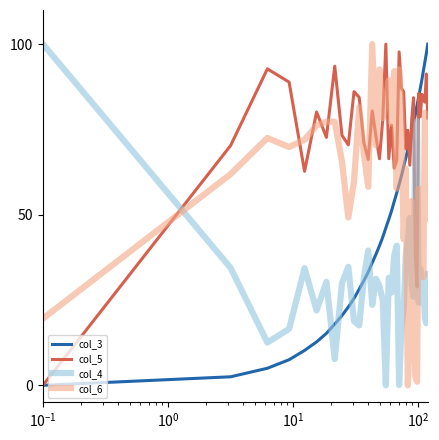

What is the difference between the maximum and minimum values in the col_4 series?

100.0